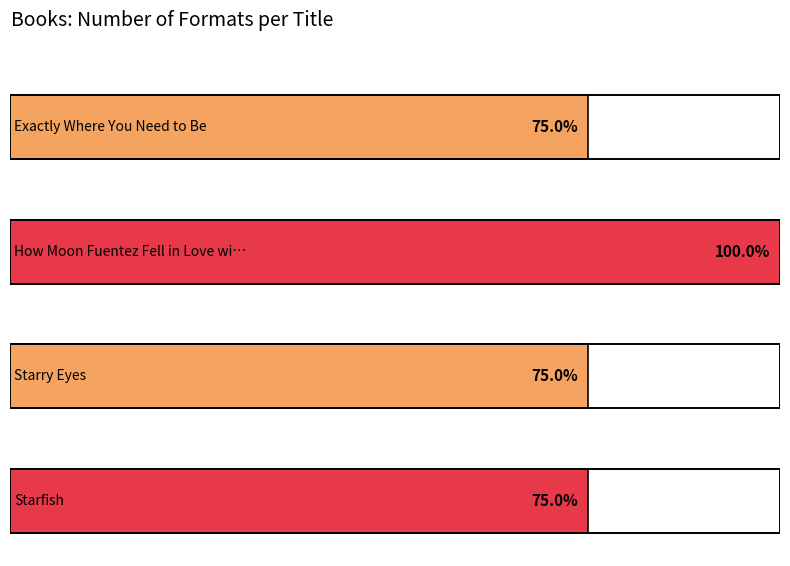

Does the chart contain any negative values?

No